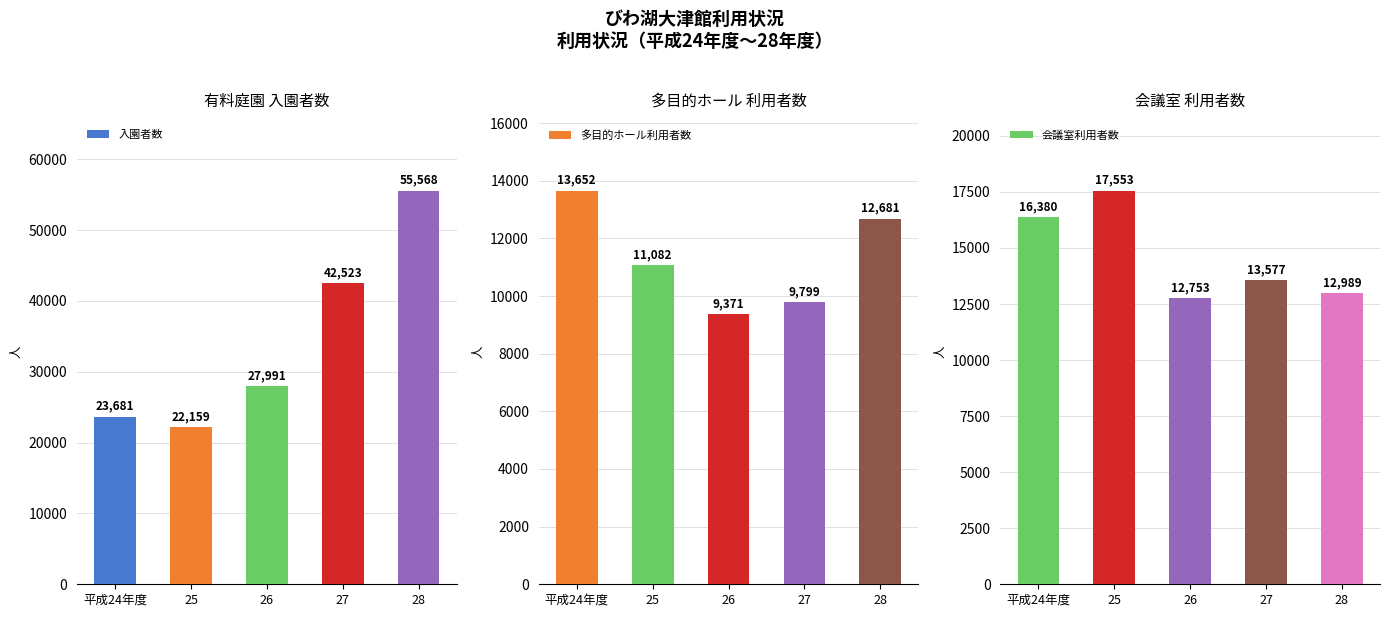

Reading left to right, transcribe all the data shown in this chart.

入園者数: 平成24年度=23681	25=22159	26=27991	27=42523	28=55568
多目的ホール利用者数: 平成24年度=13652	25=11082	26=9371	27=9799	28=12681
会議室利用者数: 平成24年度=16380	25=17553	26=12753	27=13577	28=12989